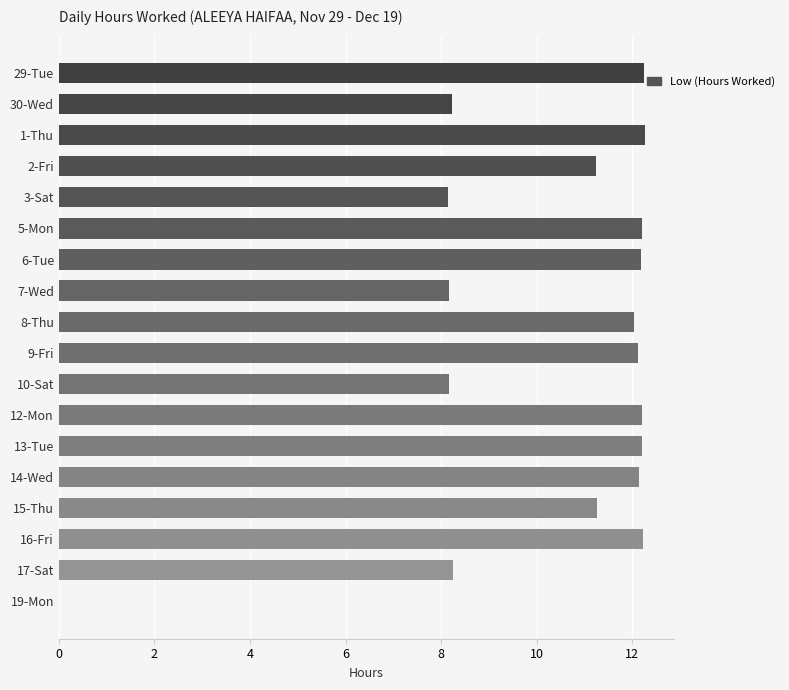

What is the maximum value shown in the chart?

12.3